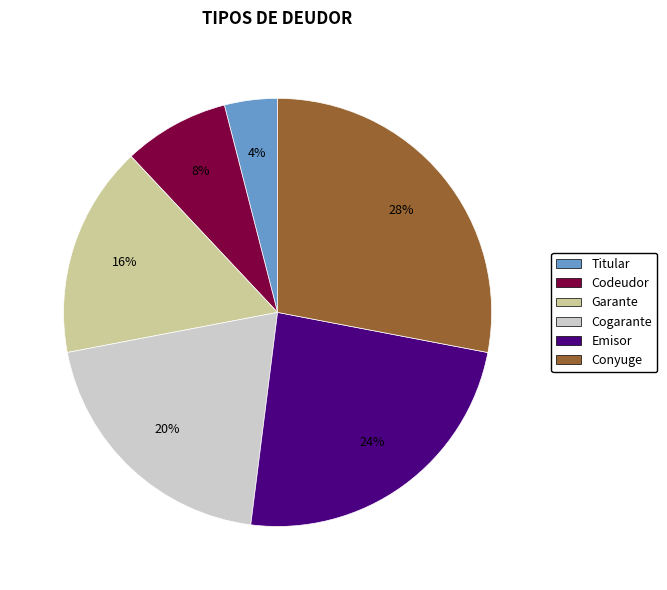

Do Codeudor and Conyuge together represent more than half of the pie?

No